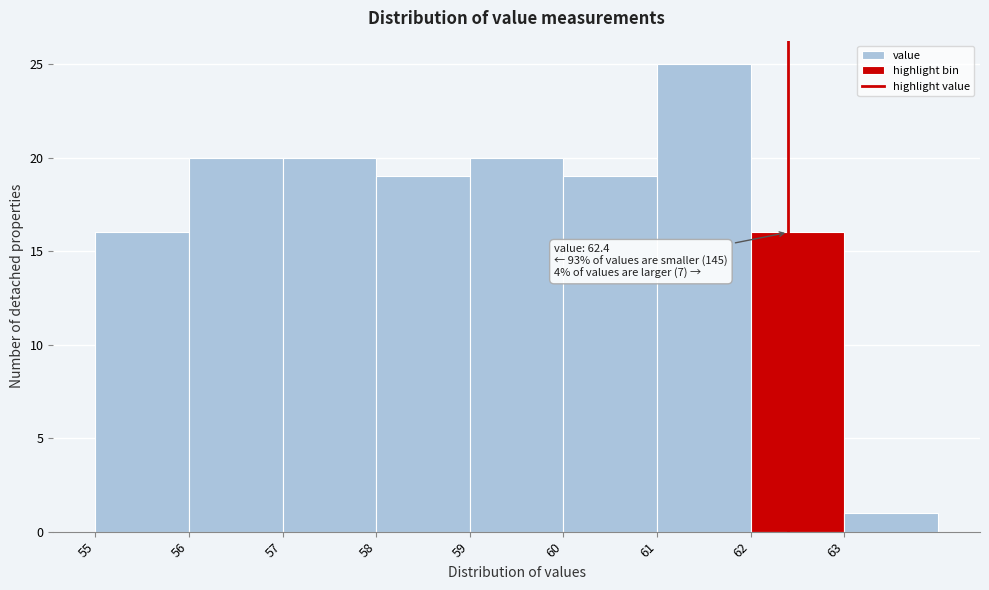

Over which range of the x-axis is the bar tallest?

61 to 62